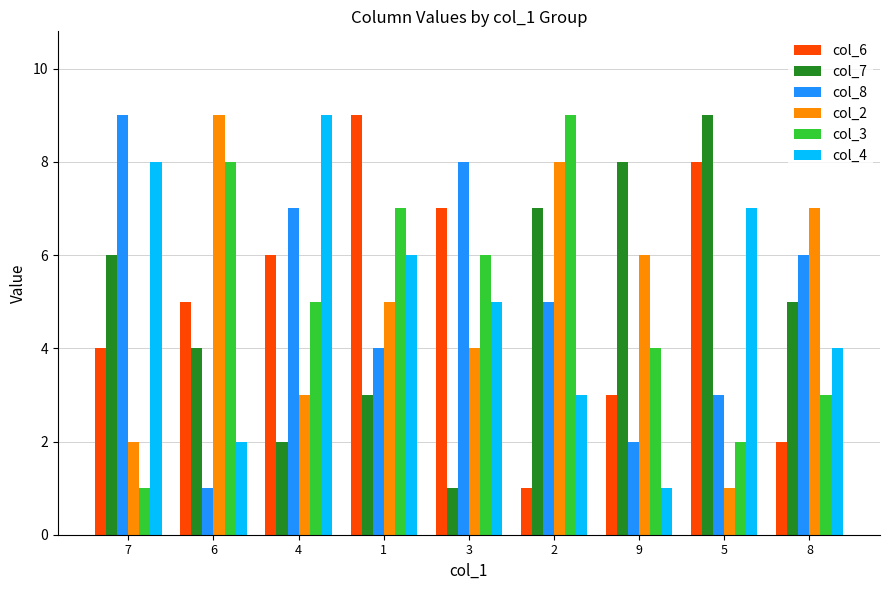

List the labels in order of col_6 value, largest first.

1, 5, 3, 4, 6, 7, 9, 8, 2